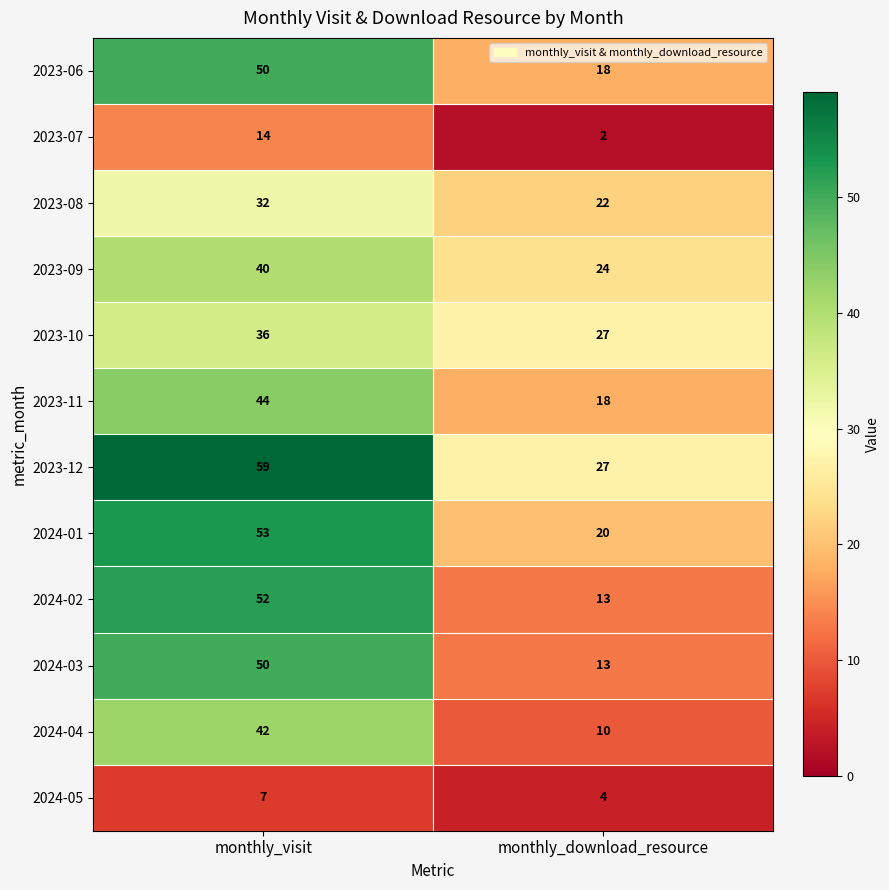

At which category does the chart reach its peak across all series?

monthly_visit